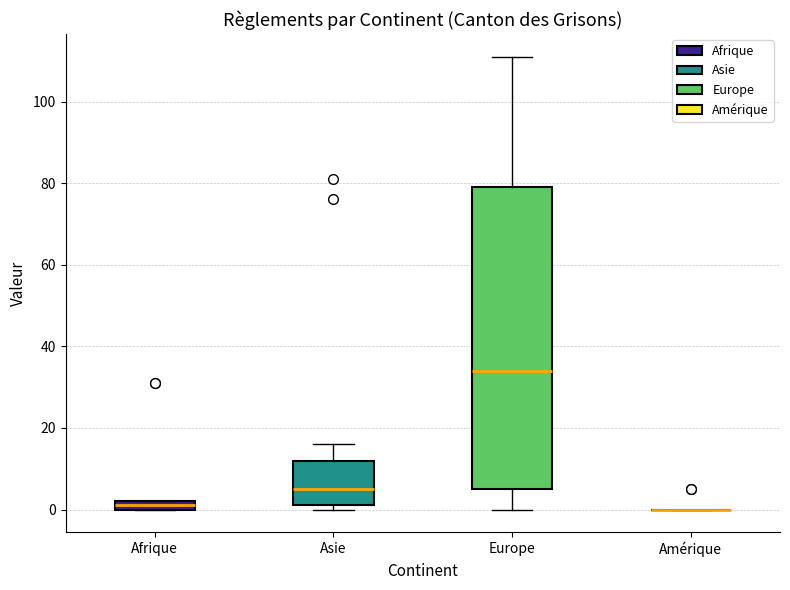

Where does the lower whisker of the box for Europe end on the y-axis? The values are not printed on the chart, so give them approximately, as read against the axis.

0